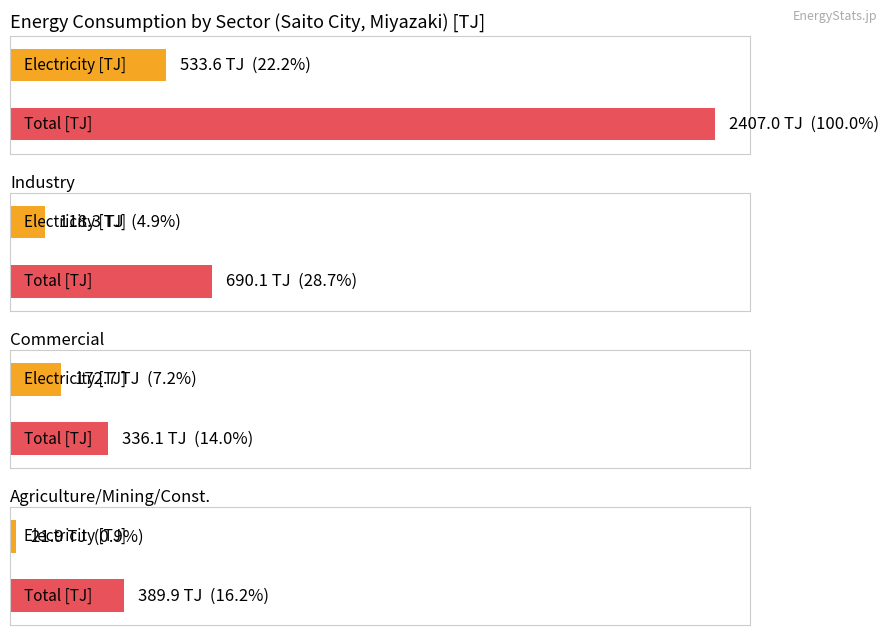

Is it true that New & Renewable Energy equals 0.0 at Industry?

True